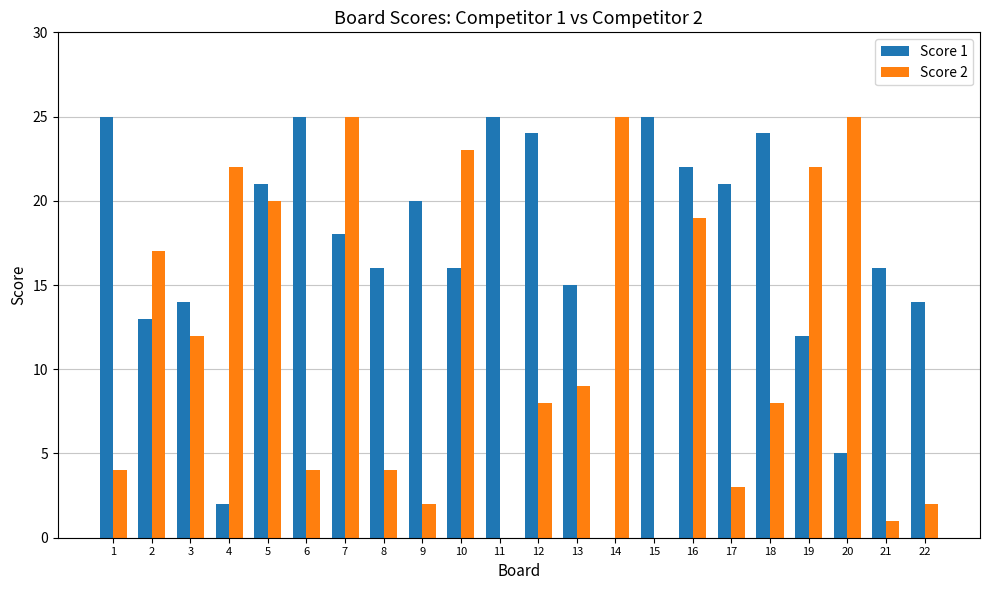

At which category is the sum across all series the highest?

7